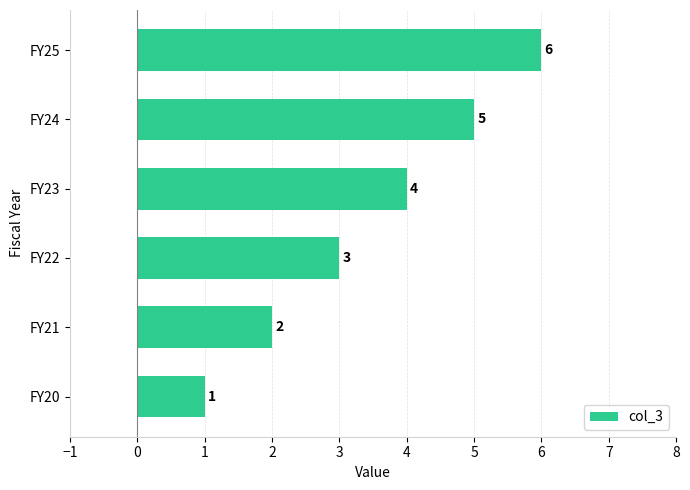

At which category does the chart reach its peak across all series?

FY25